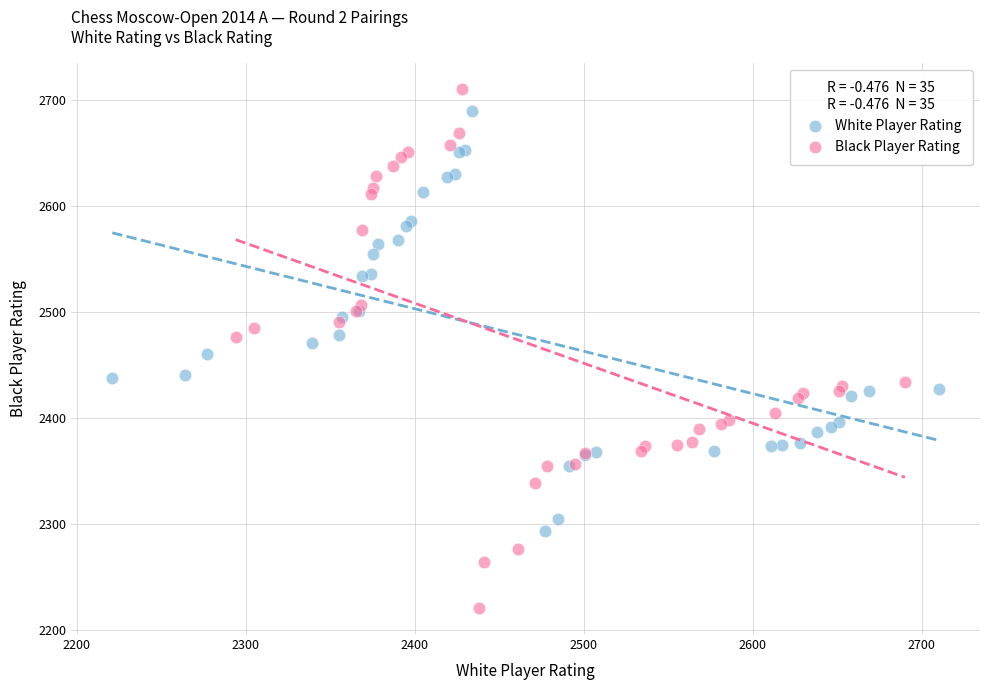

Which series contains the highest Y value?

Black Player Rating